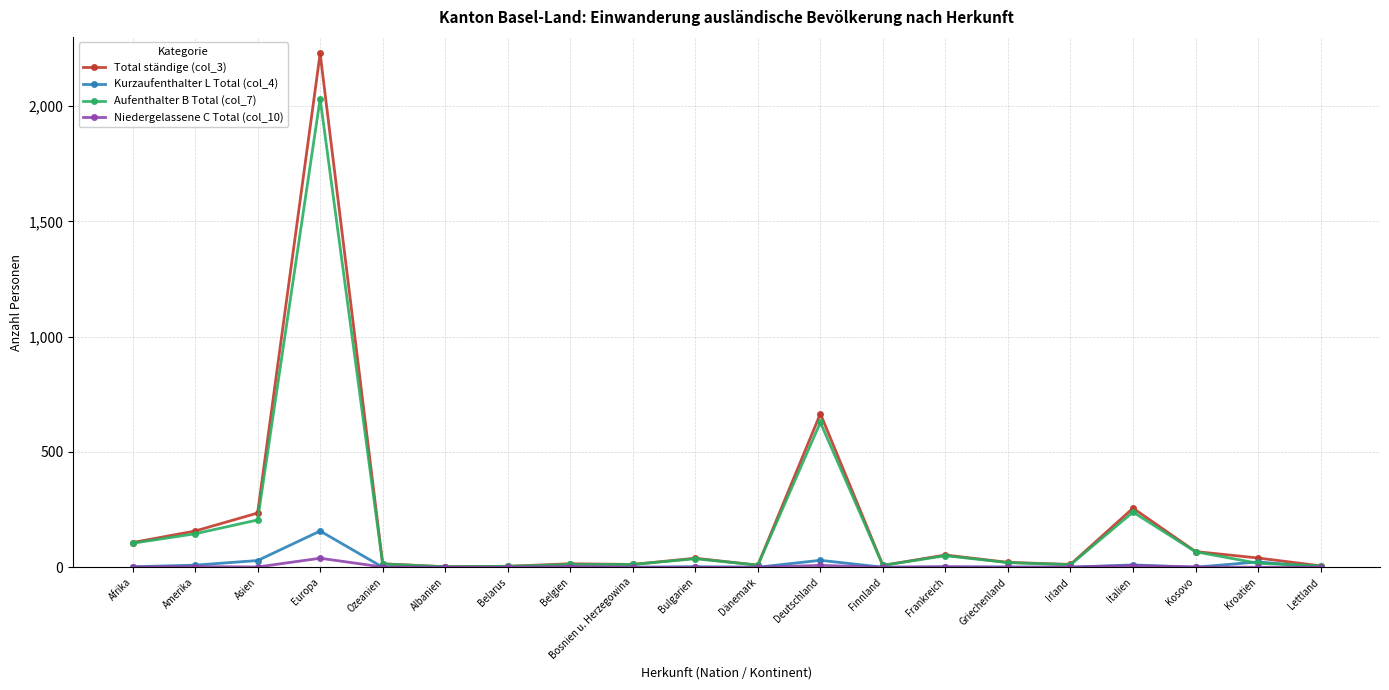

What is the label of the 8th point from the right?

Finnland